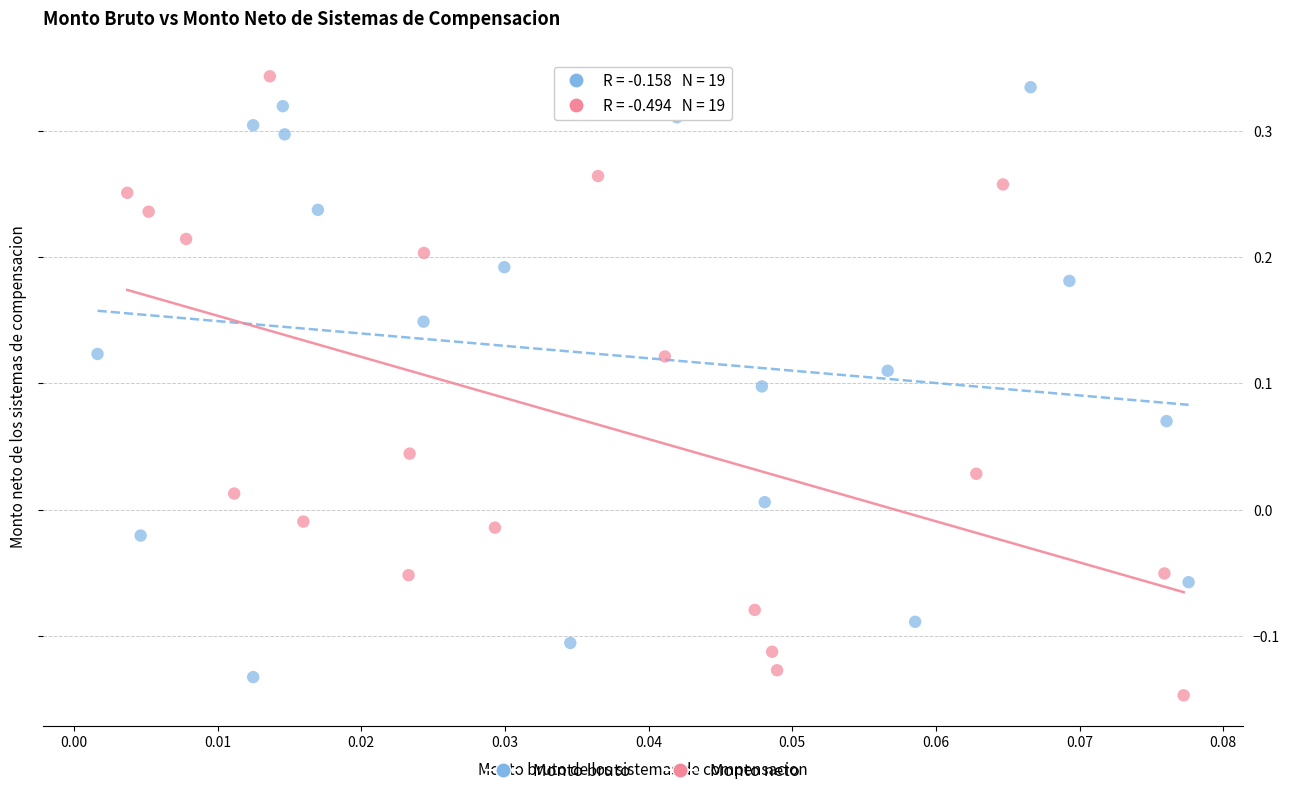

Which series contains the highest Y value?

Monto neto